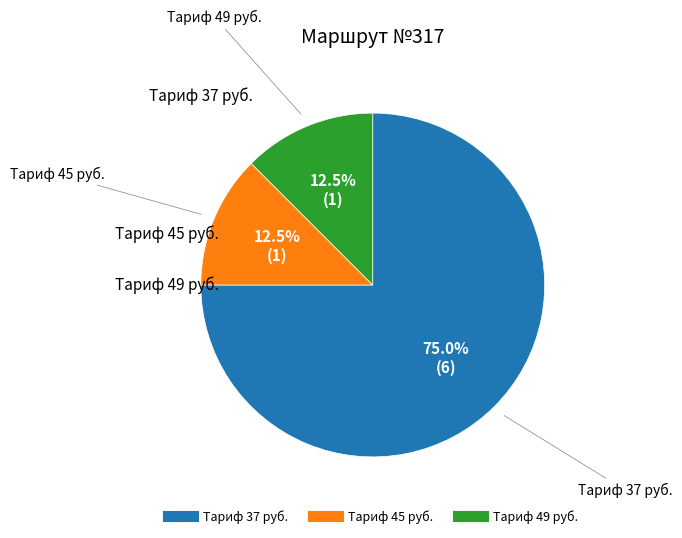

How many slices are in this pie chart?

3